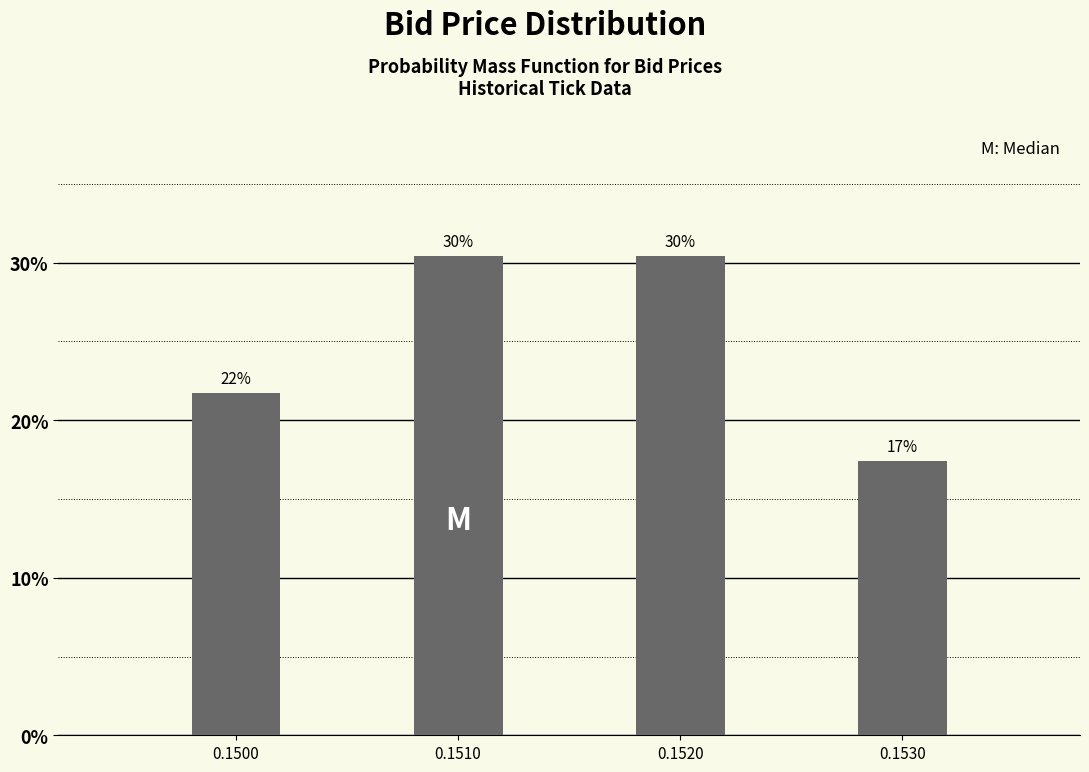

How many bars are there in total?

4